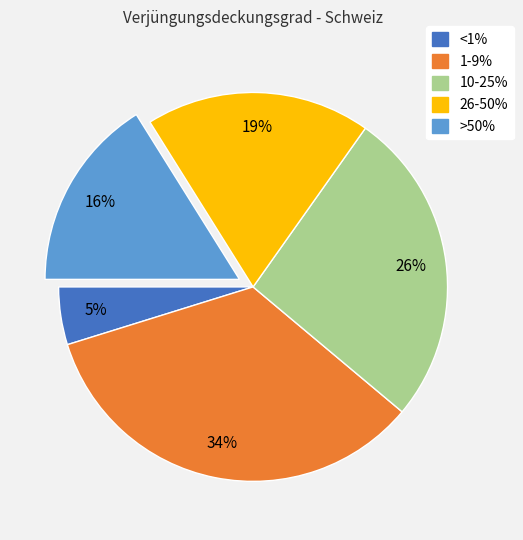

Does 10-25% account for over 50% of the chart?

No